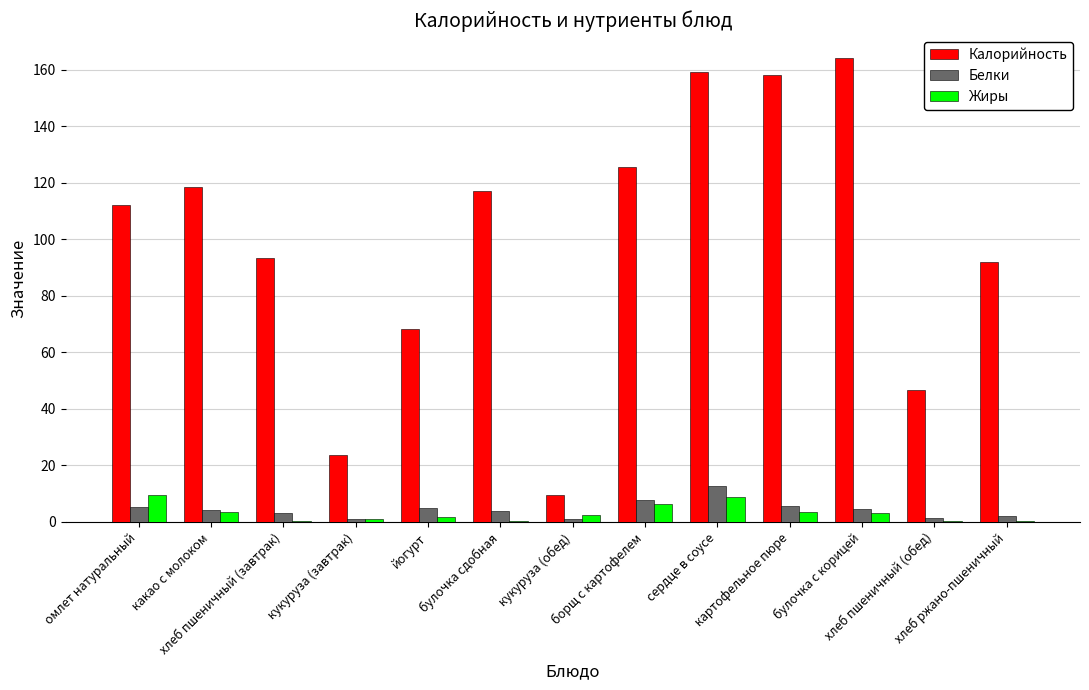

What is the maximum value shown in the chart?

164.0